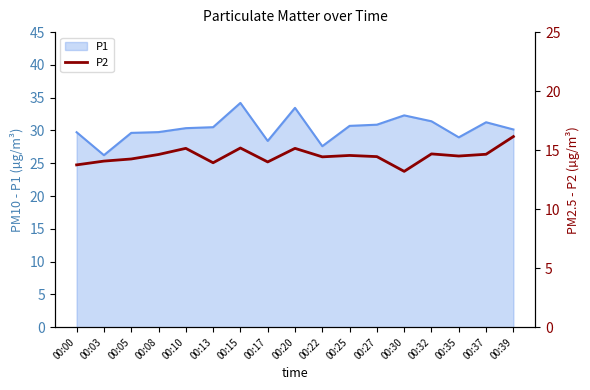

True or false: there are more than 0 points higher than both neighbors.

True